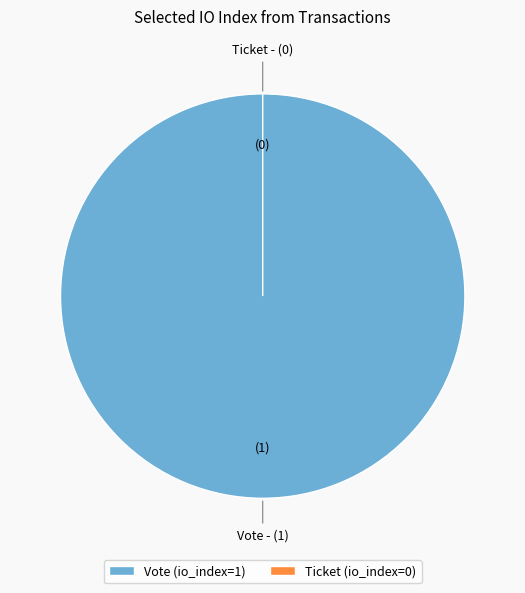

What percentage is NOT represented by Ticket (io_index=0)?

100.0%